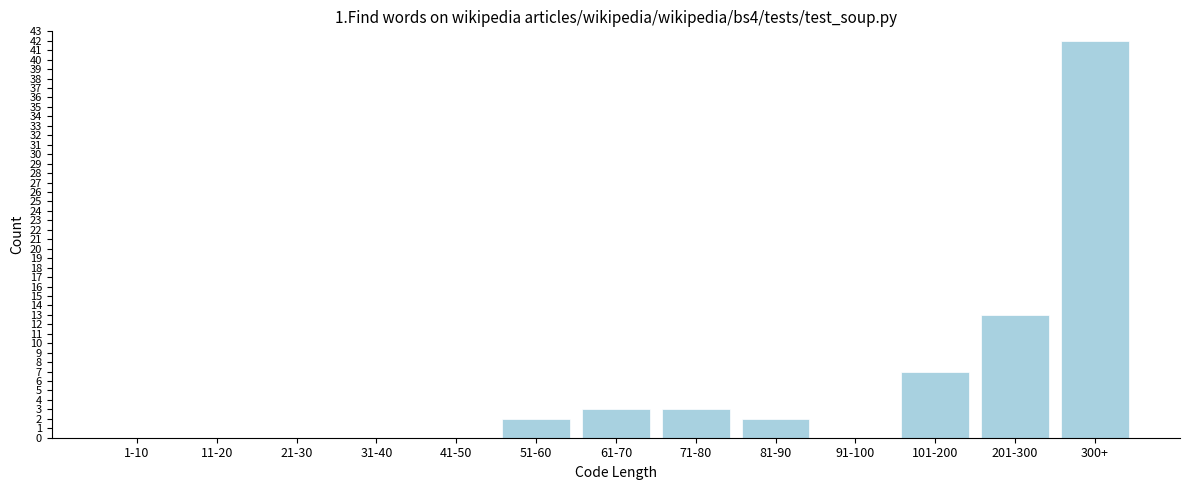

Reading left to right, what are all the values shown in this chart?

1-10=0	11-20=0	21-30=0	31-40=0	41-50=0	51-60=2	61-70=3	71-80=3	81-90=2	91-100=0	101-200=7	201-300=13	300+=42